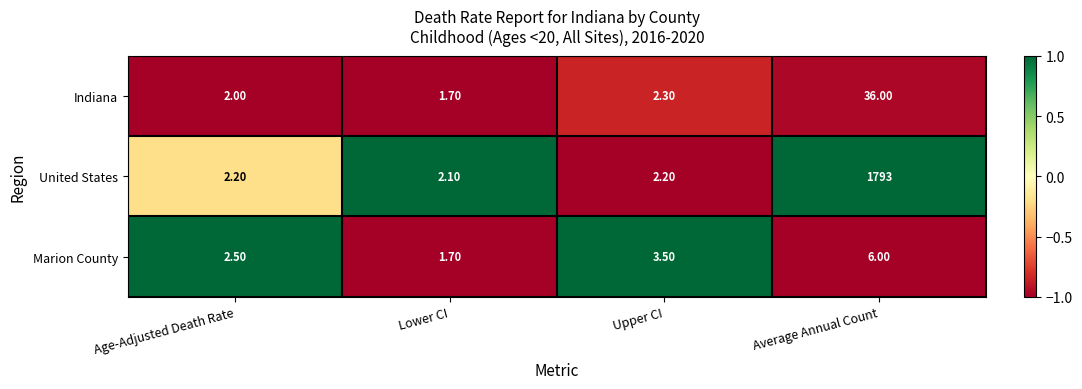

At which label does Marion County first exceed 3?

Upper CI